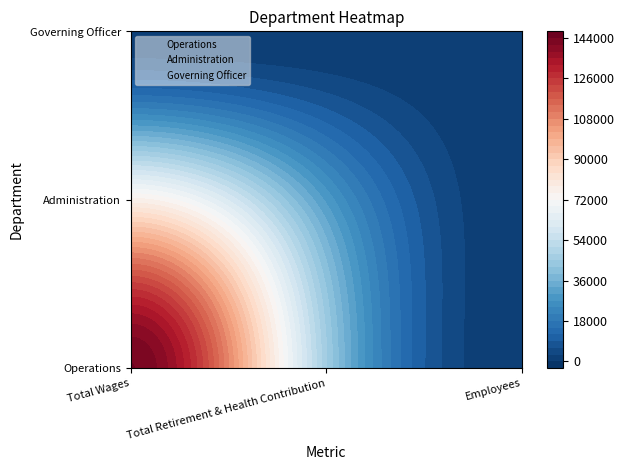

What is the difference between the maximum and minimum values in the Operations series?

144096